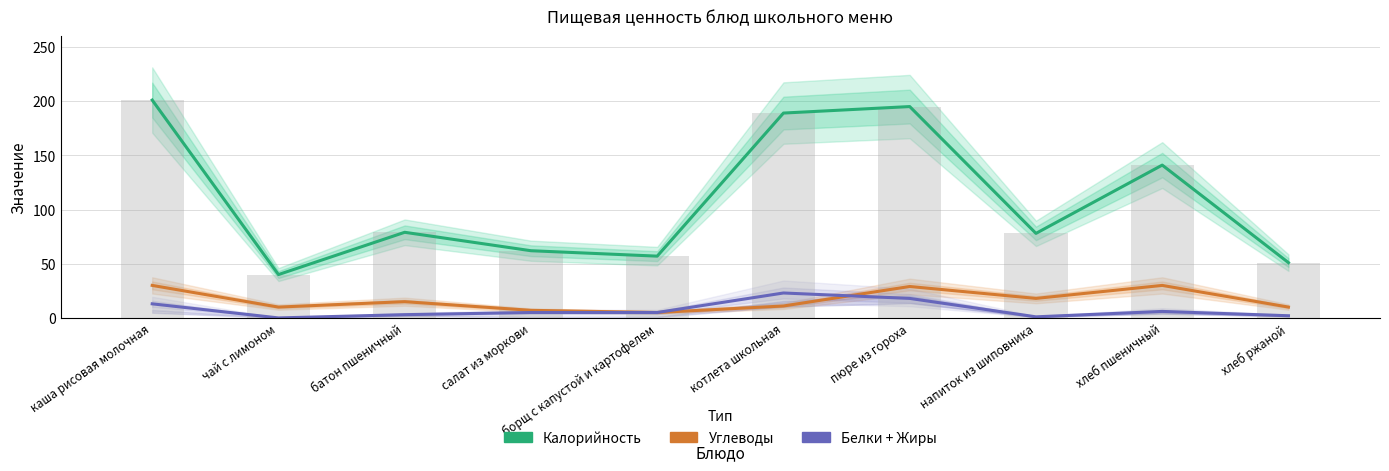

What is the label of the 10th bar from the right?

каша рисовая молочная